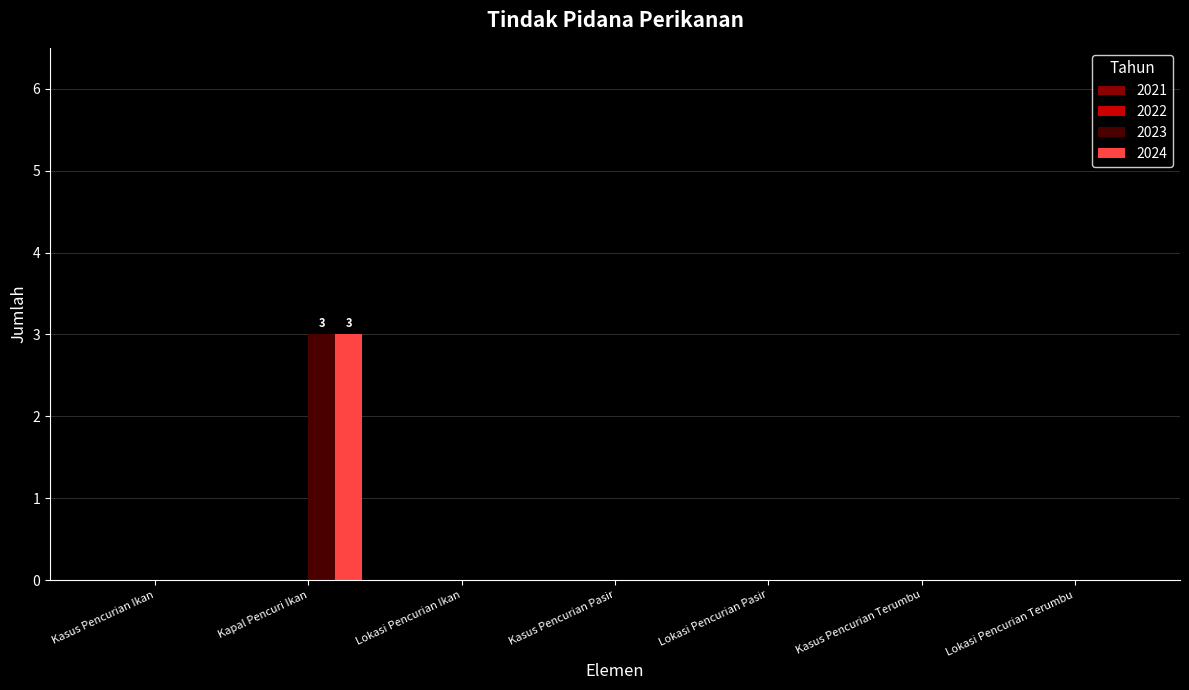

At which category is the sum across all series the highest?

Kapal Pencuri Ikan